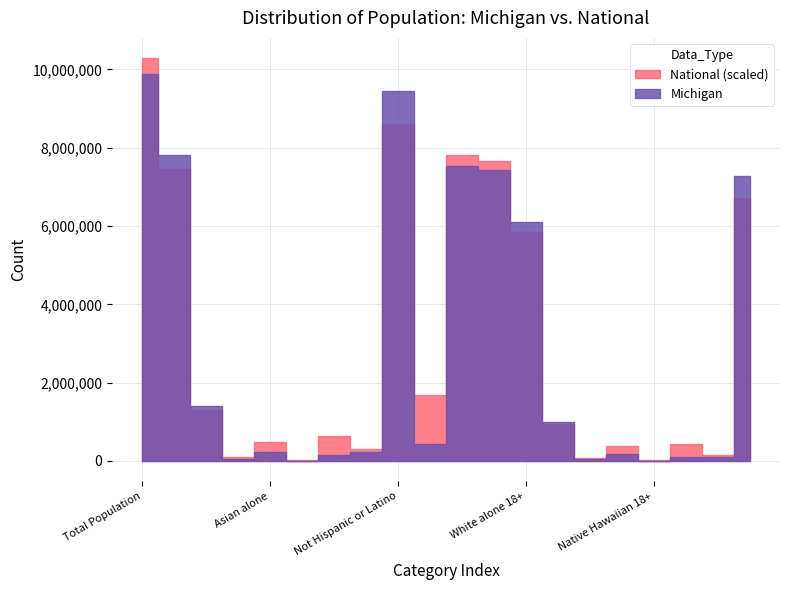

List the labels in order of Michigan value, smallest first.

Native Hawaiian 18+, Native Hawaiian and Other Pacific, American Indian 18+, American Indian and Alaska Native, Some Other Race 18+, Two or More Races 18+, Some Other Race alone, Asian alone 18+, Two or More Races, Asian alone, Hispanic or Latino, Black or African American 18+, Black or African American alone, White alone 18+, Not Hispanic or Latino 18+, Population of one race, Total 18+, White alone, Not Hispanic or Latino, Total Population